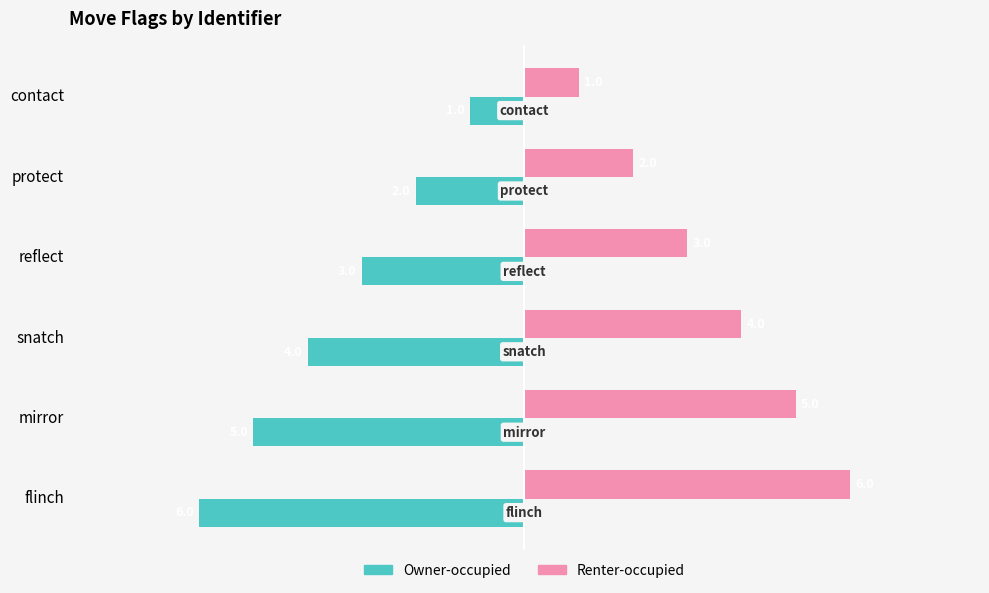

Which series has the largest total across all categories?

Renter-occupied